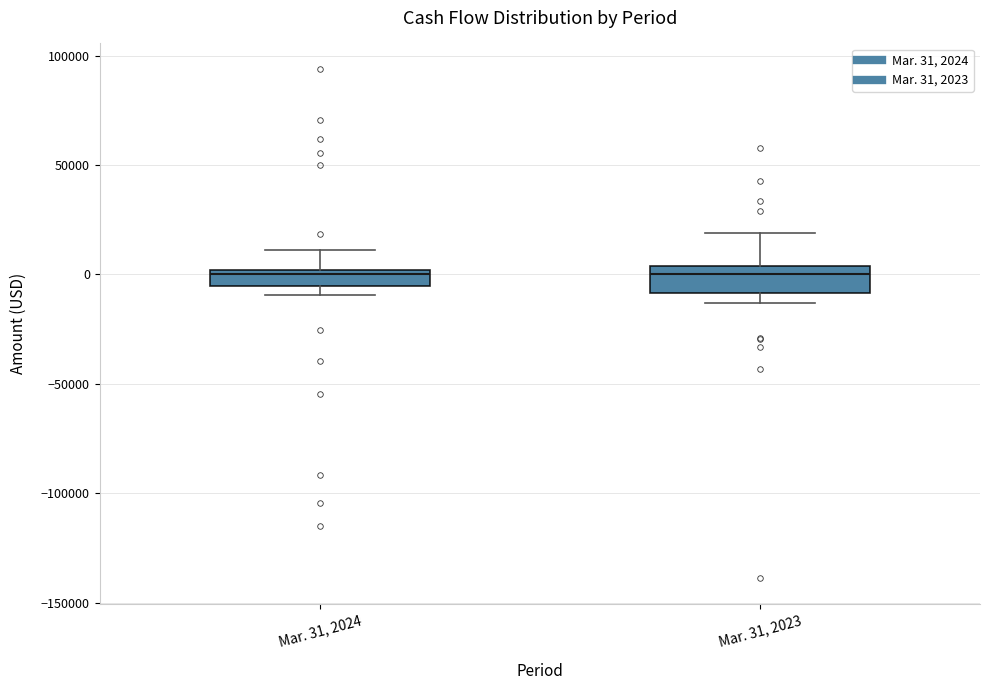

Which box is the tallest, from its lower edge to its upper edge?

Mar. 31, 2023